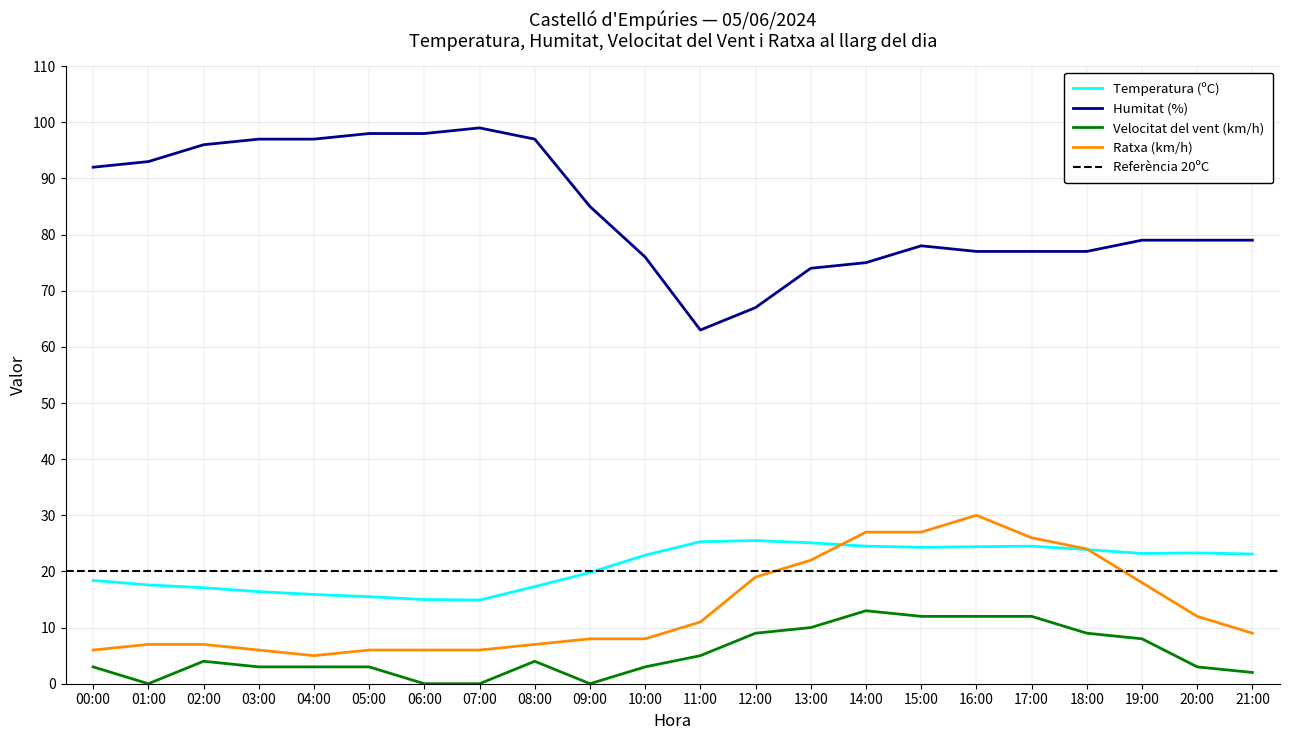

True or false: Velocitat del vent (km/h) and Temperatura (ºC) intersect in this chart.

False